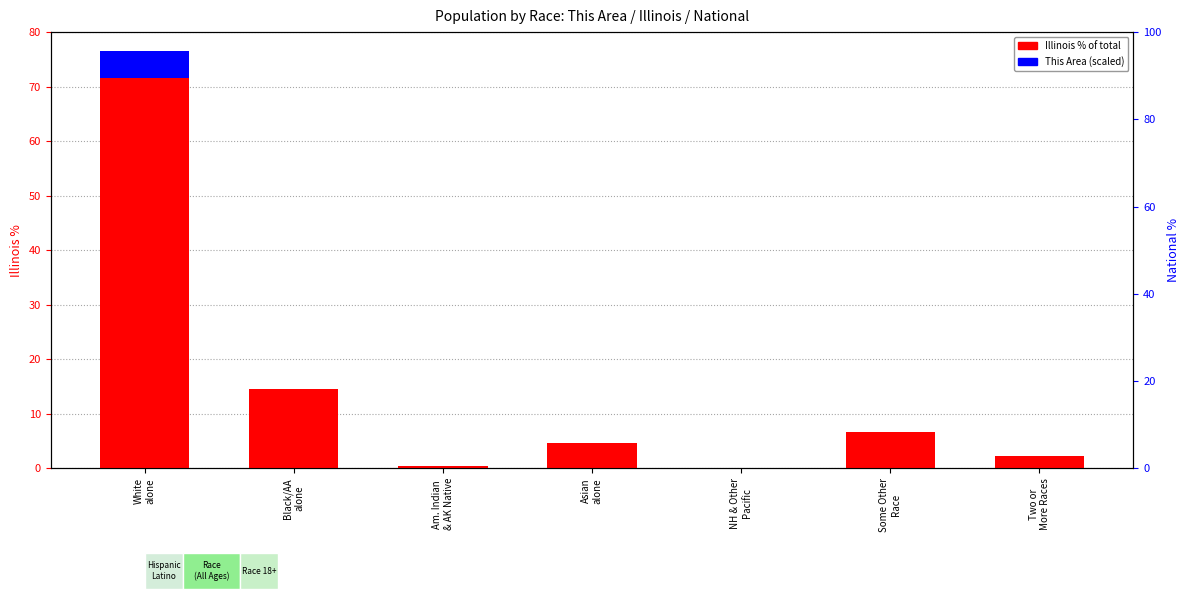

Which series has the largest total across all categories?

Illinois % of total